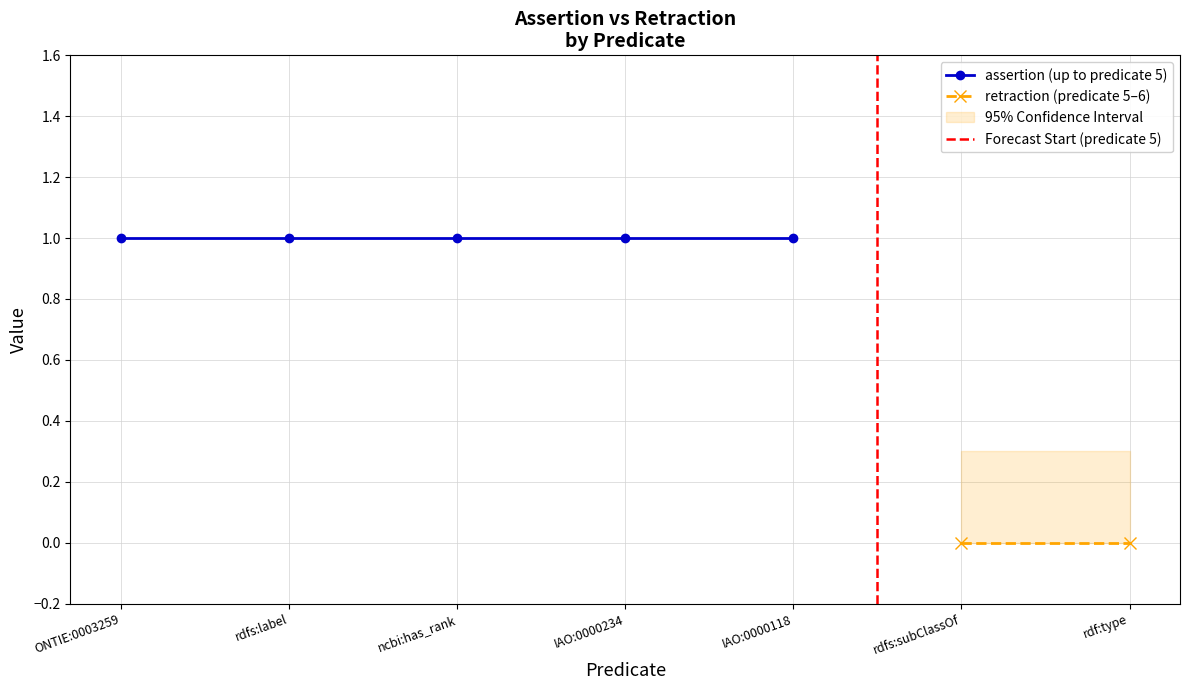

Rank the series by their average value, from lowest to highest.

retraction, assertion